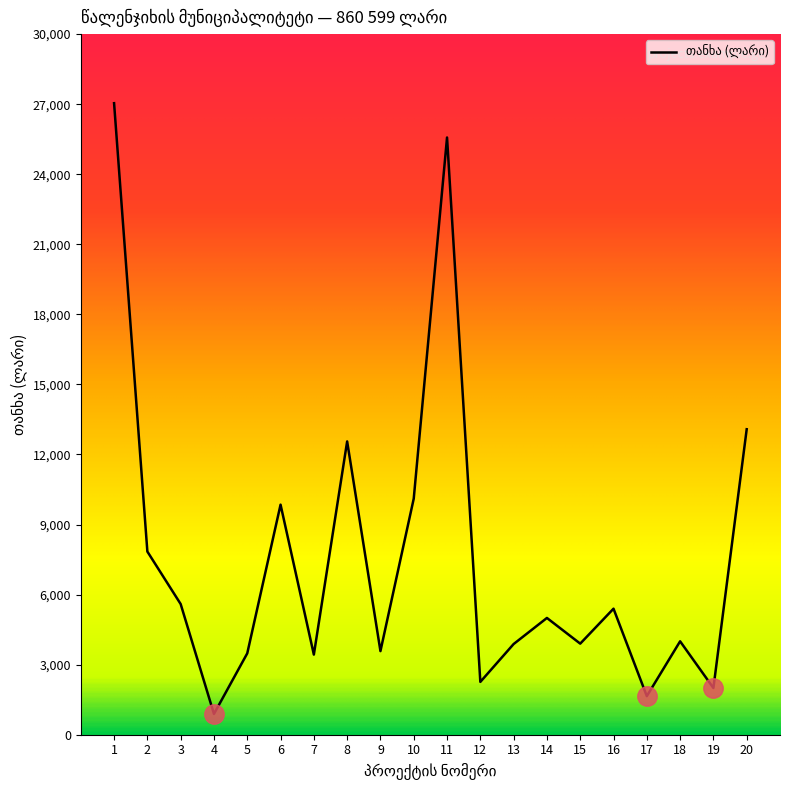

What is the approximate value at 9, to the nearest 10?

3580